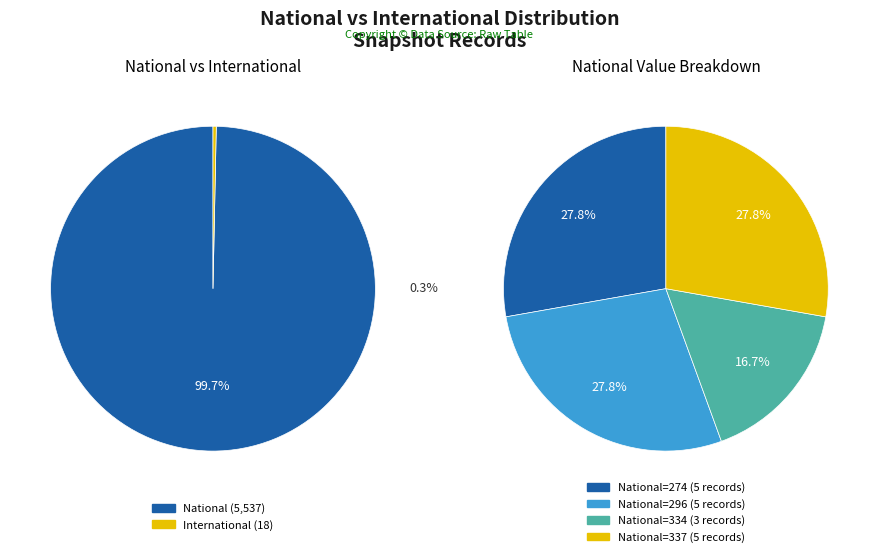

True or false: 2019-04-06 accounts for 1% of the total.

False